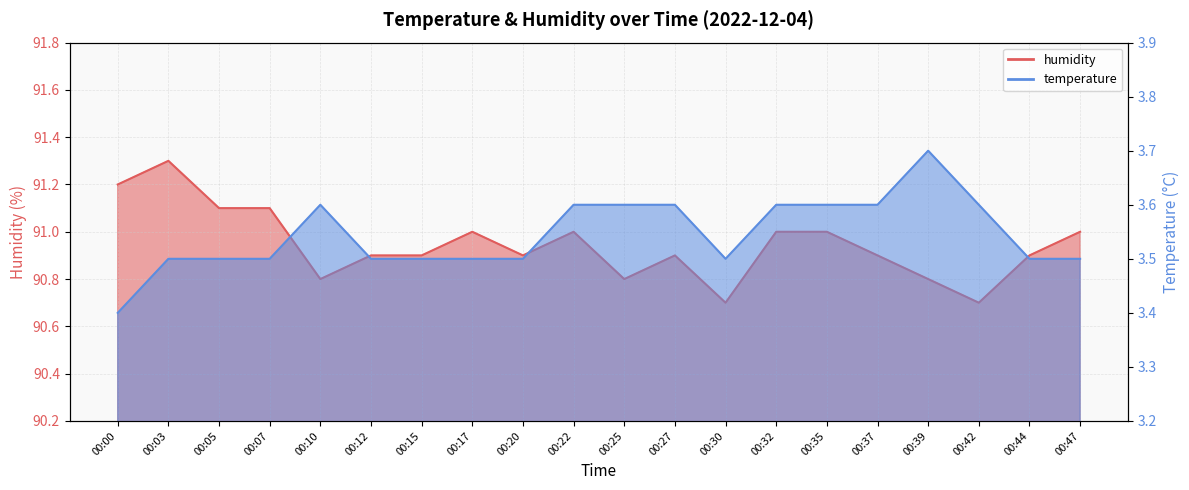

What are all the series names shown in the legend?

temperature, humidity